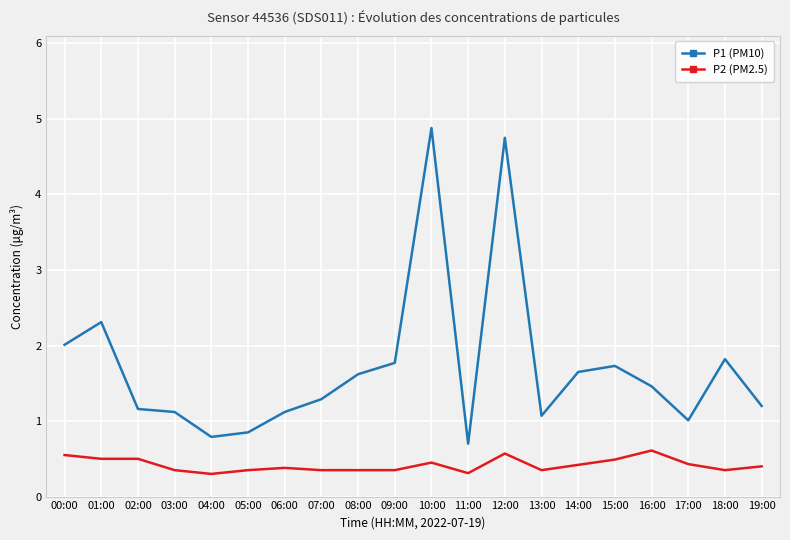

What is the difference between the P2 (PM2.5) values at 08:00 and 14:00?

0.1